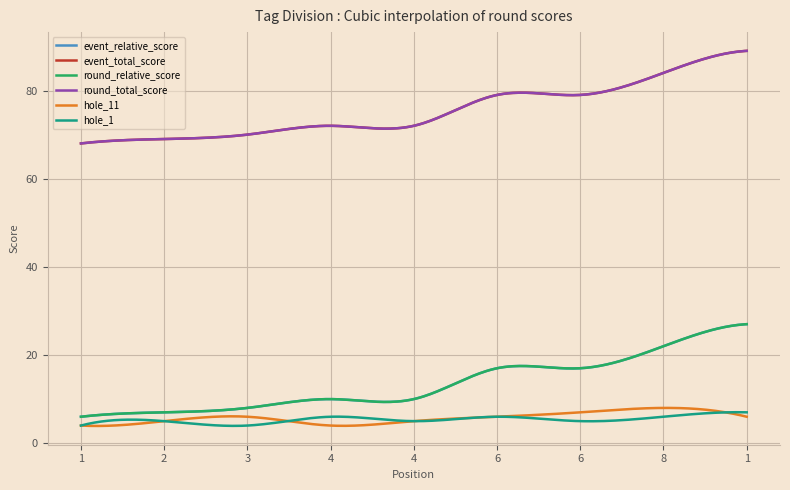

Does the chart have visible grid lines?

Yes